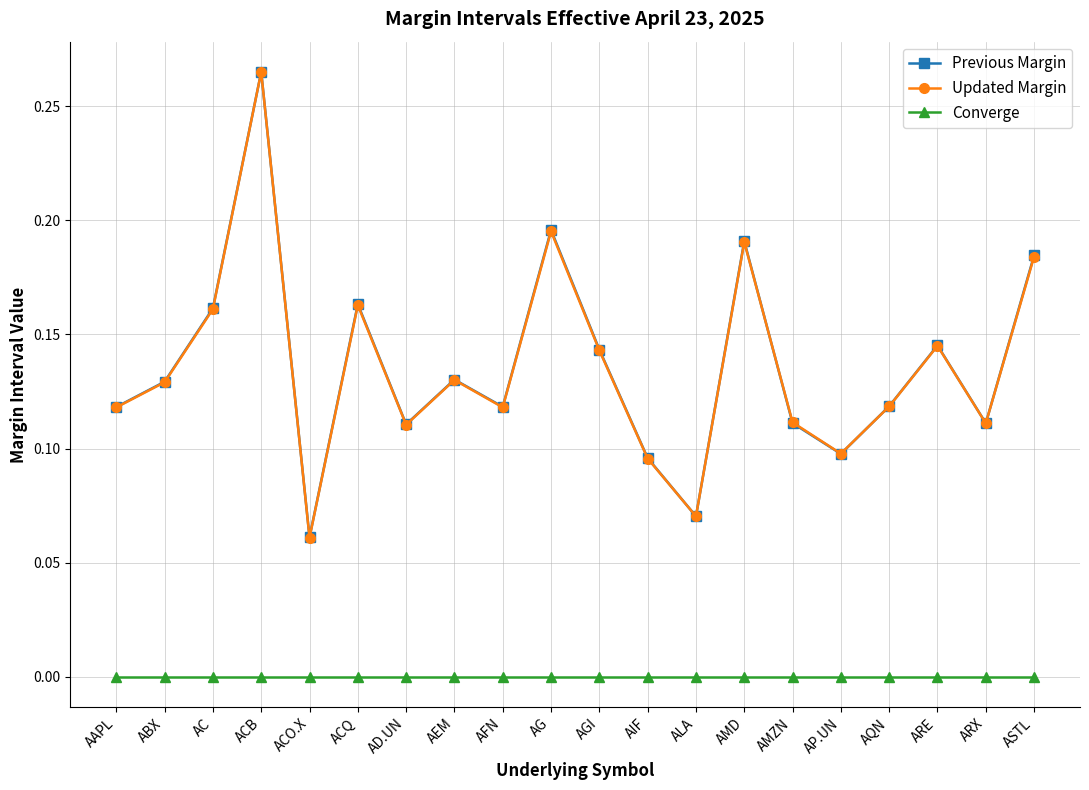

Is this an area chart (filled region under the line)?

No